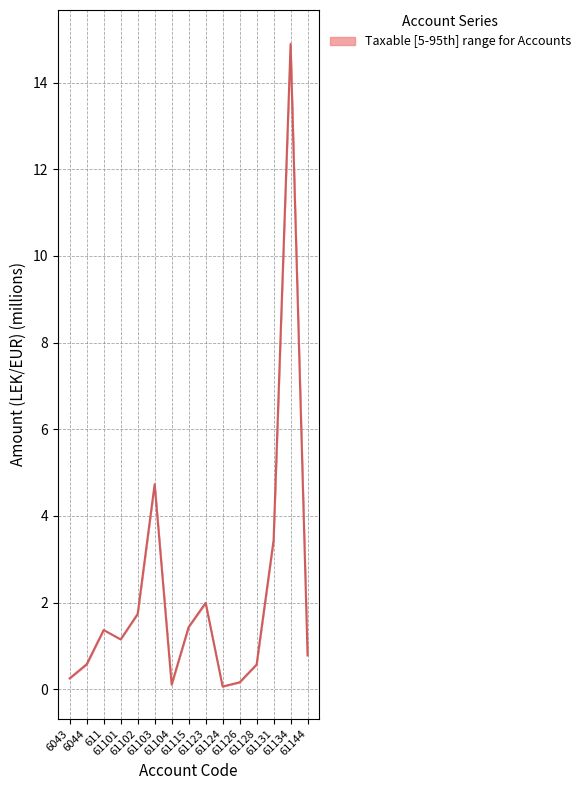

What is the greatest value displayed?

14.9